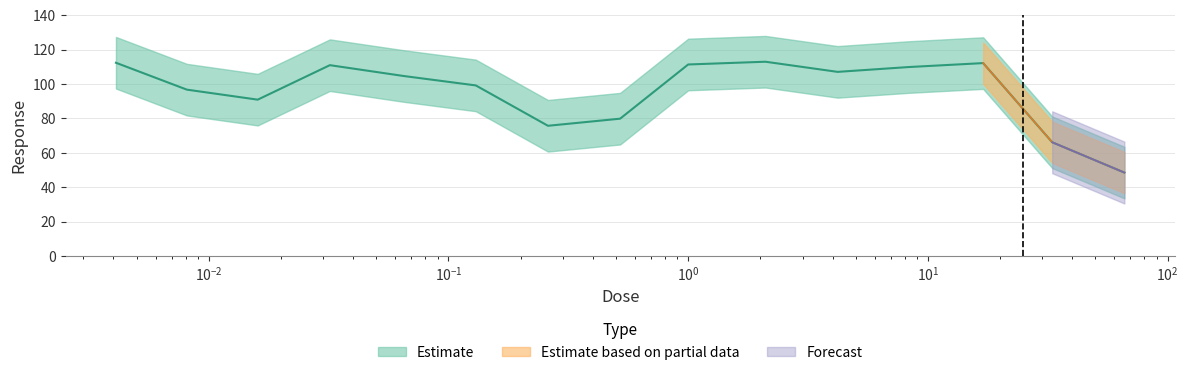

Read the value at 1.0.

111.4